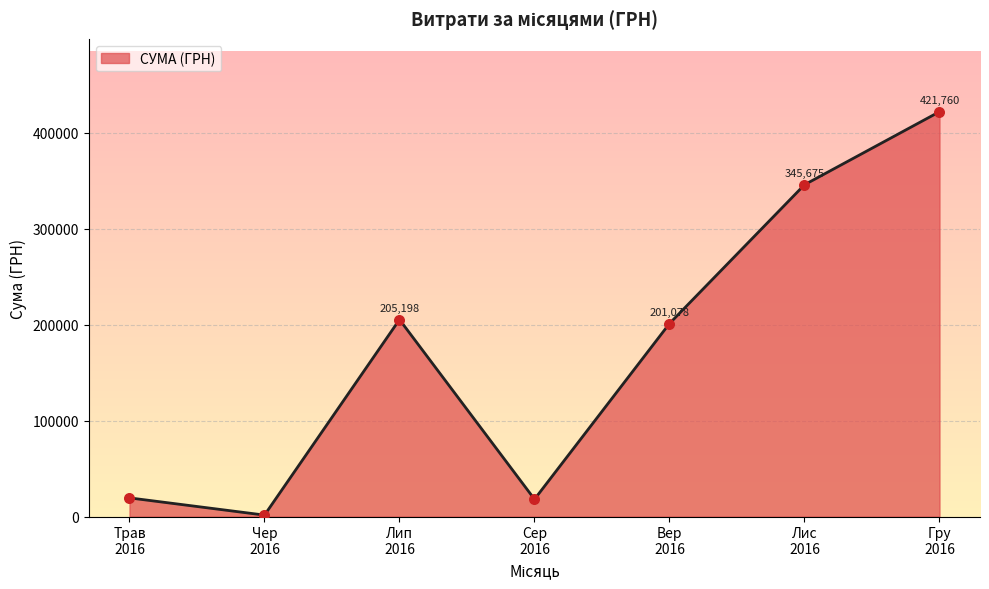

True or false: the data has more than 1 interior local peaks.

False